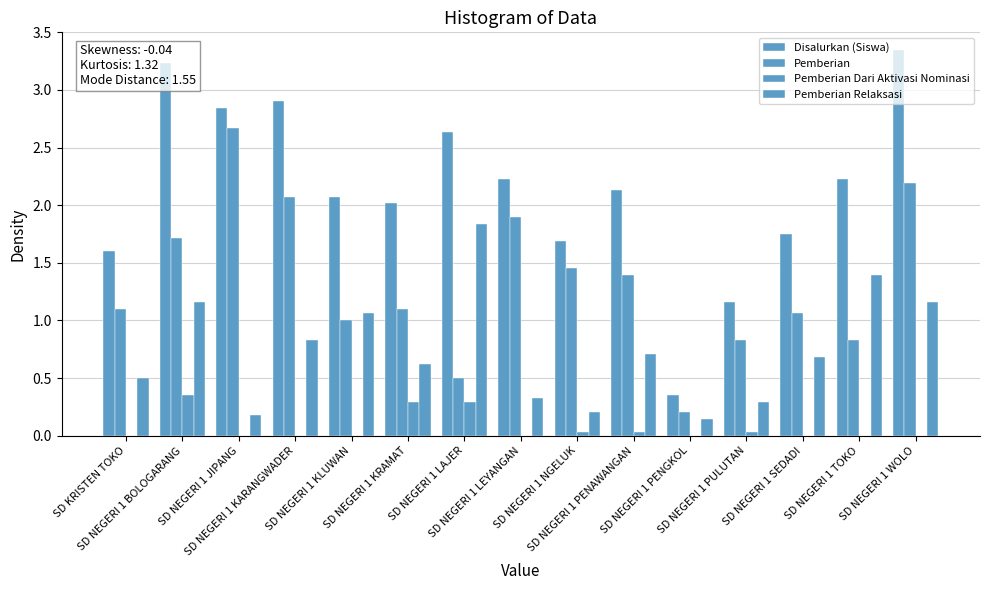

What is the sum of all Disalurkan (Siswa) values?

32.2